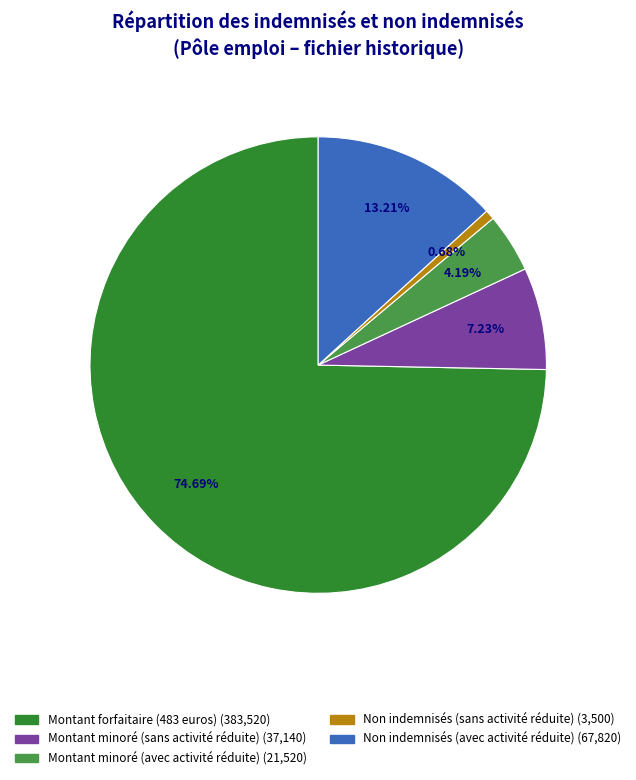

Combined, do Montant minoré (sans activité réduite) and Montant forfaitaire (483 euros) account for over 50%?

Yes